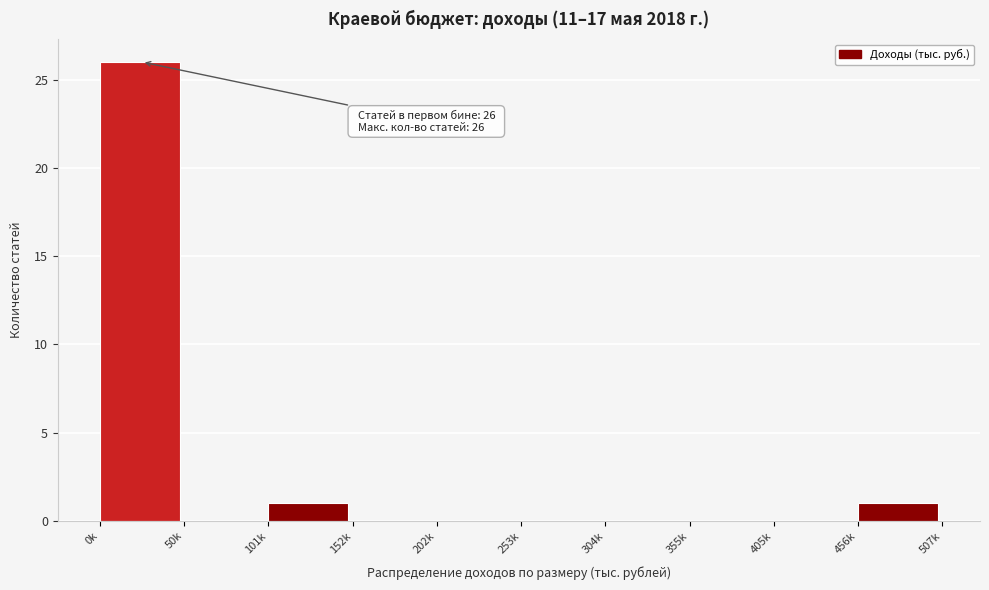

Reading left to right, extract all data points from this chart.

0k=26	50k=0	101k=1	152k=0	202k=0	253k=0	304k=0	355k=0	405k=0	456k=1